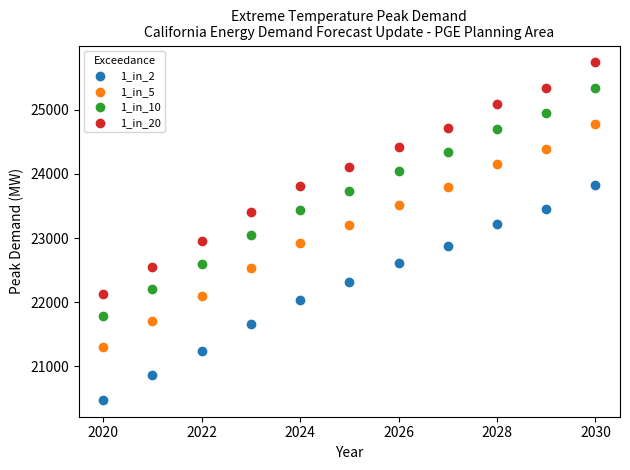

What is the X range (max minus min) for the scatter plot?

10.0